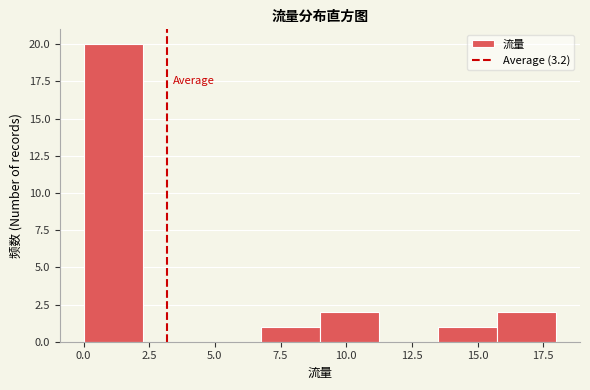

Which range on the x-axis has the tallest bar?

0.00 to 2.25